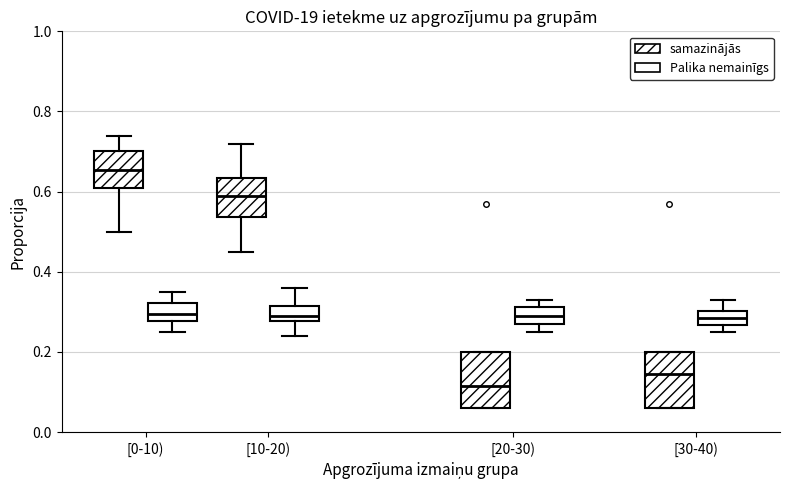

Which box's median line is the lowest?

[20-30) (samazinājās)